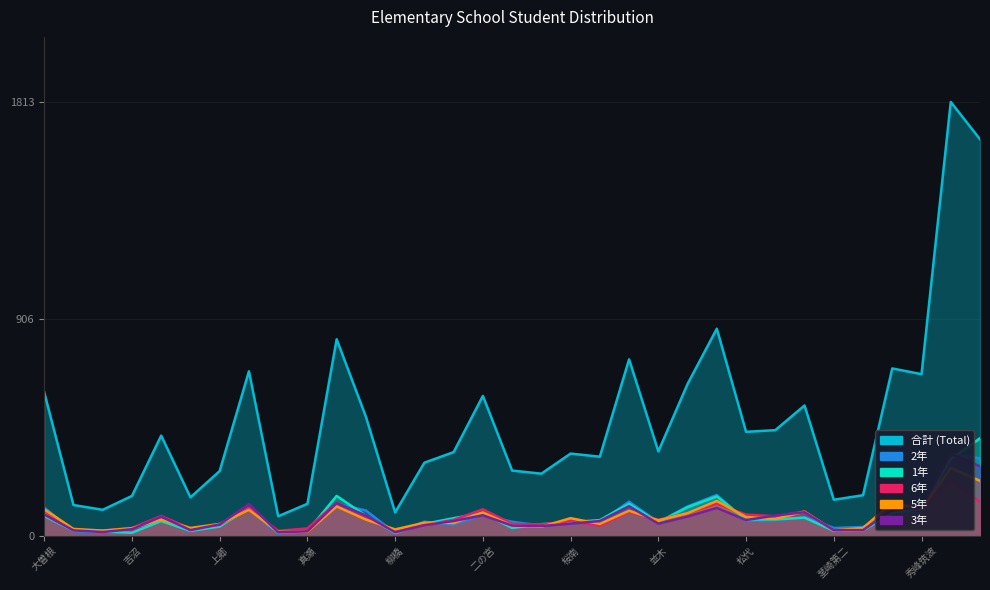

True or false: 合計 and 6年 cross at least once.

False